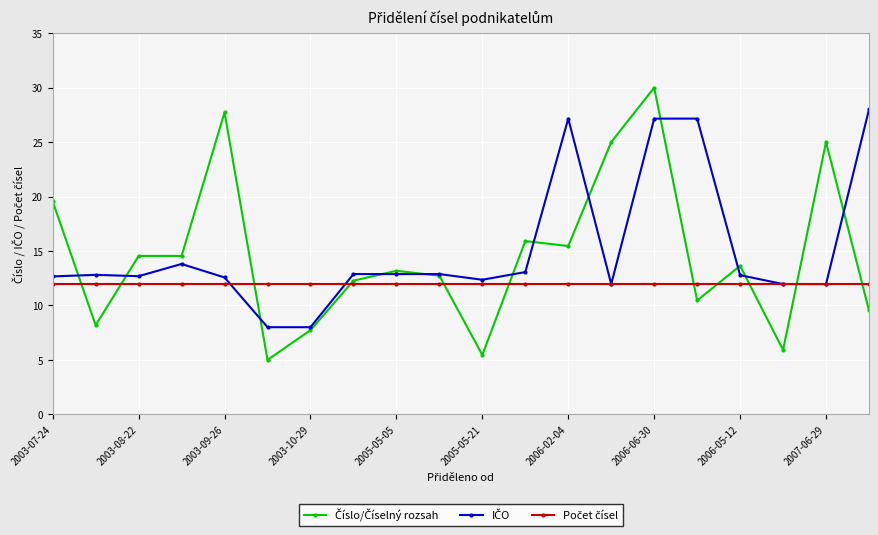

What is the maximum value shown in the chart?

30.0